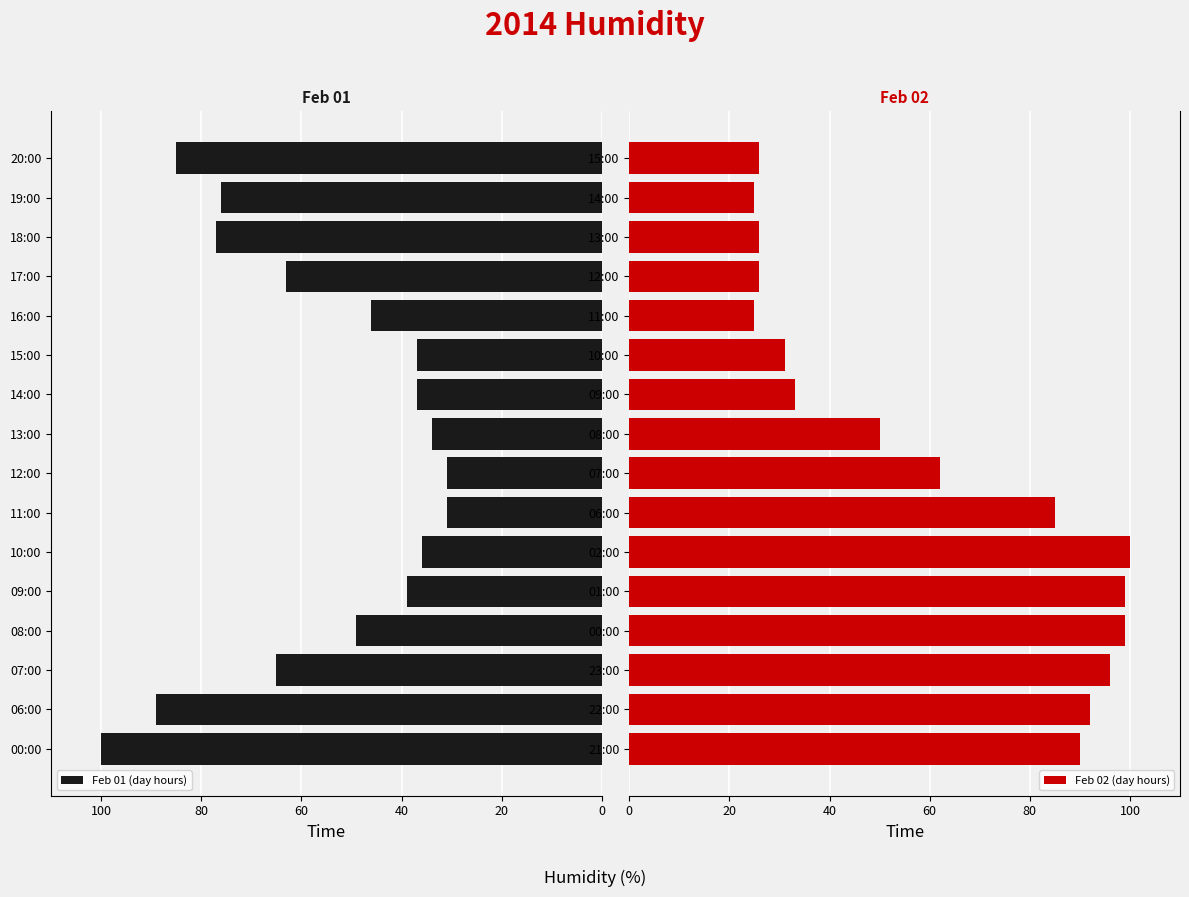

What is the sum of the Feb 01 (day hours) values at 06:00 and 00:00?

189